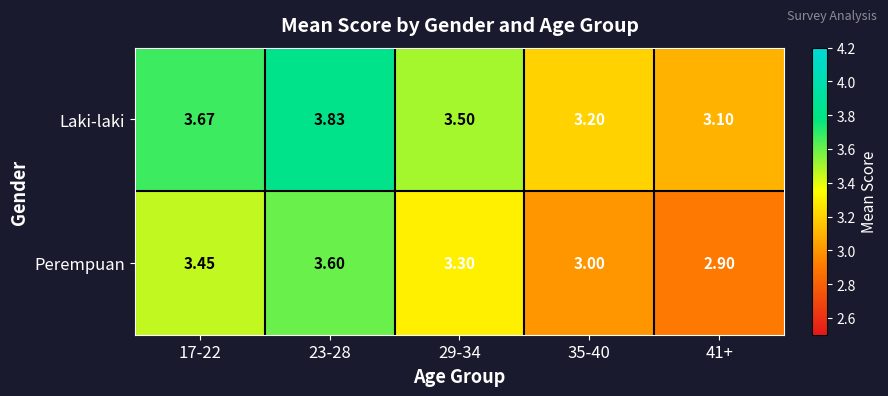

List the series in order of their overall mean, lowest first.

Perempuan, Laki-laki